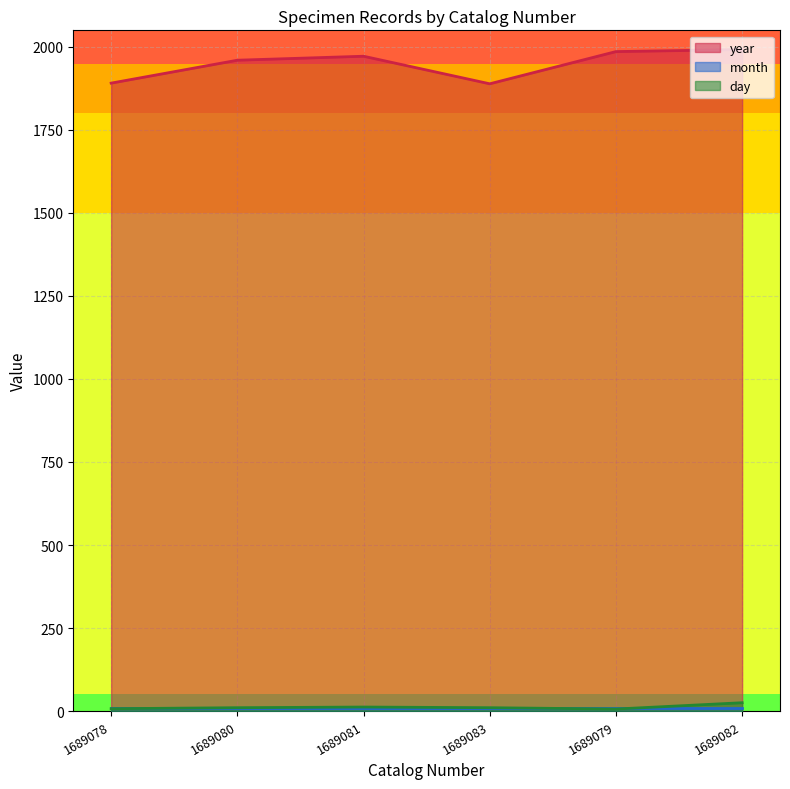

True or false: year has a value of 1972 at 1689081.

True